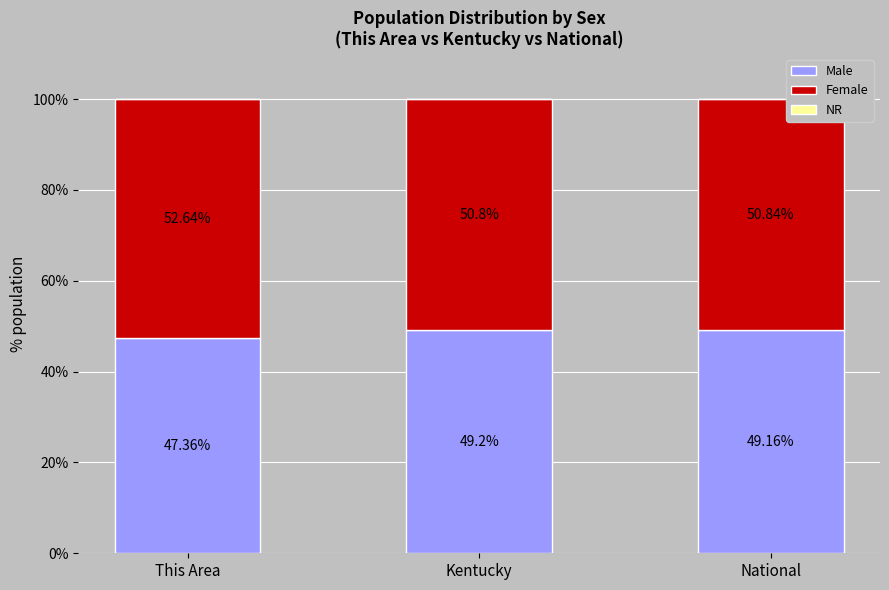

What is the sum of the Male values at National and Kentucky?

98.4